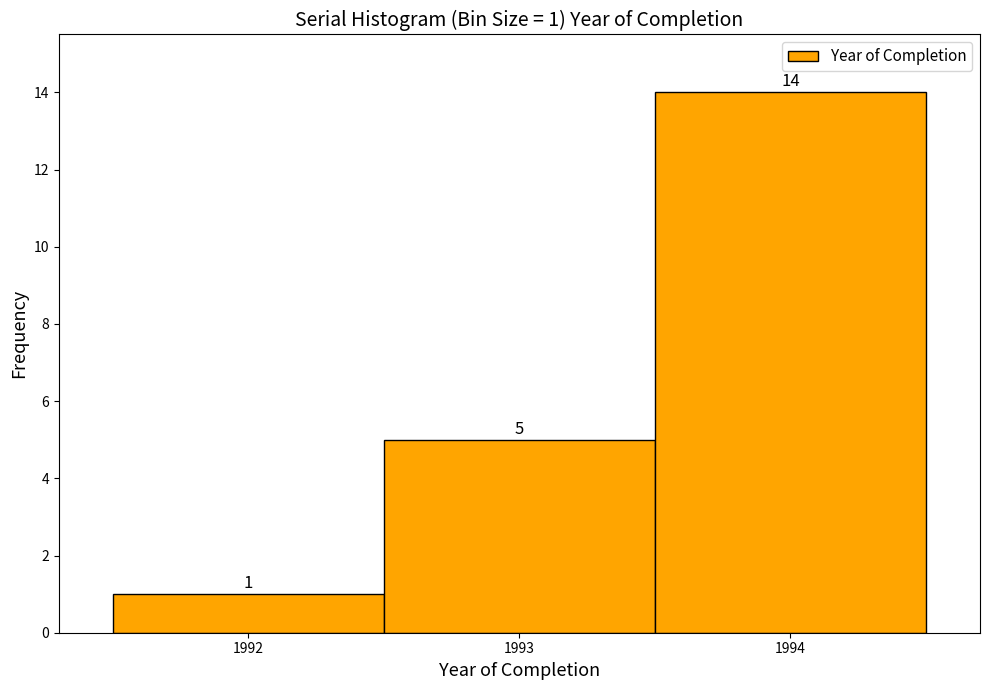

Over which range of the x-axis is the bar tallest?

1993.5 to 1994.5